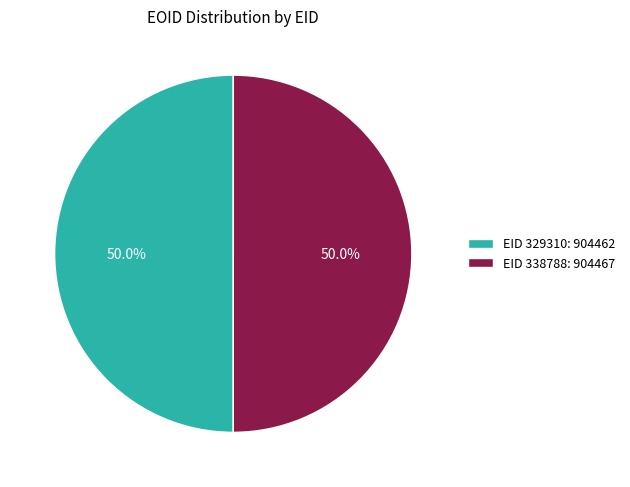

What percentage do EID 329310: 904462 and EID 338788: 904467 together represent?

100.0%